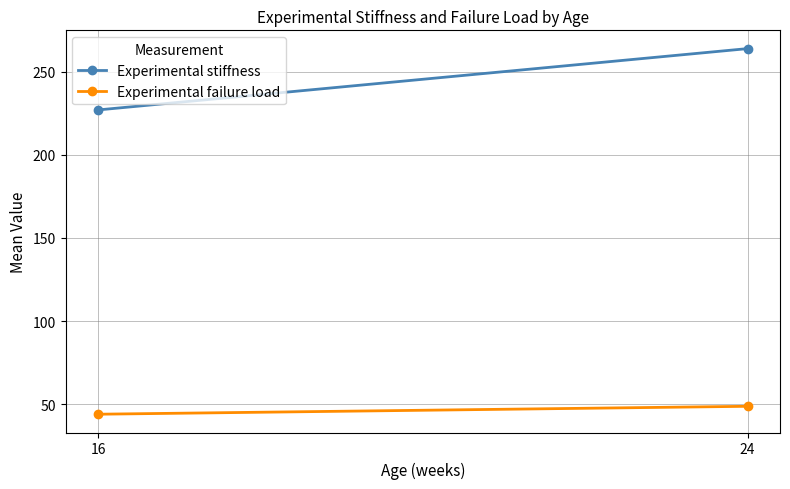

List the labels in order of Experimental stiffness value, largest first.

24, 16